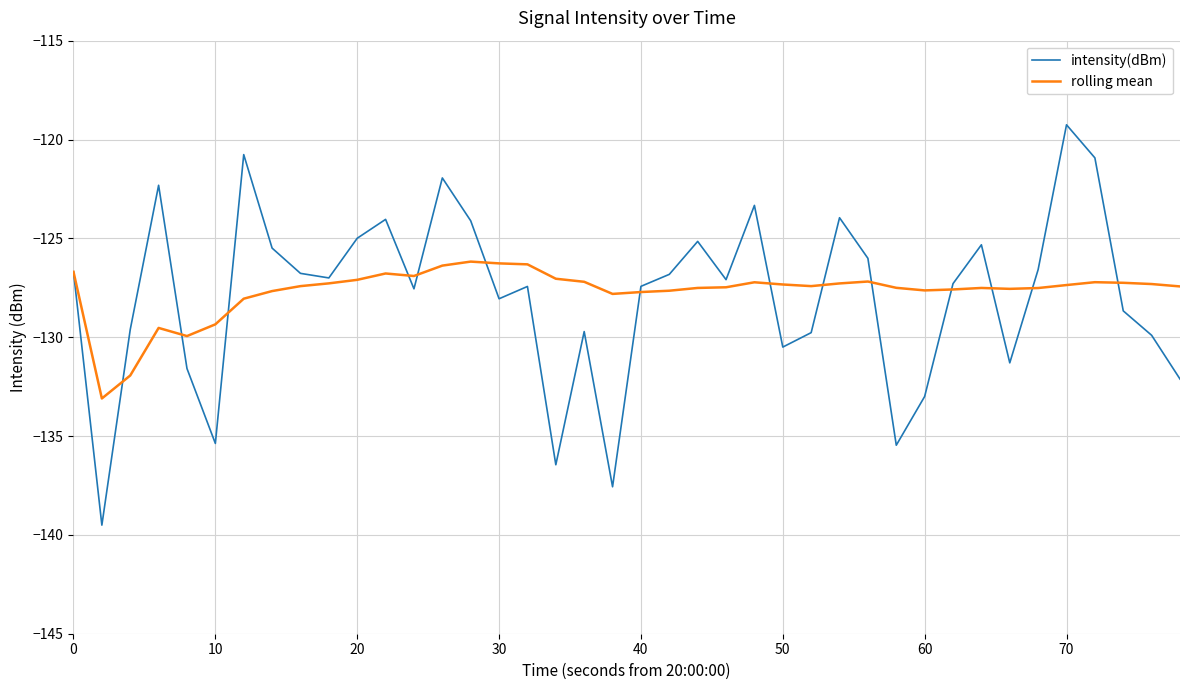

Which series has the widest spread of values?

intensity(dBm)